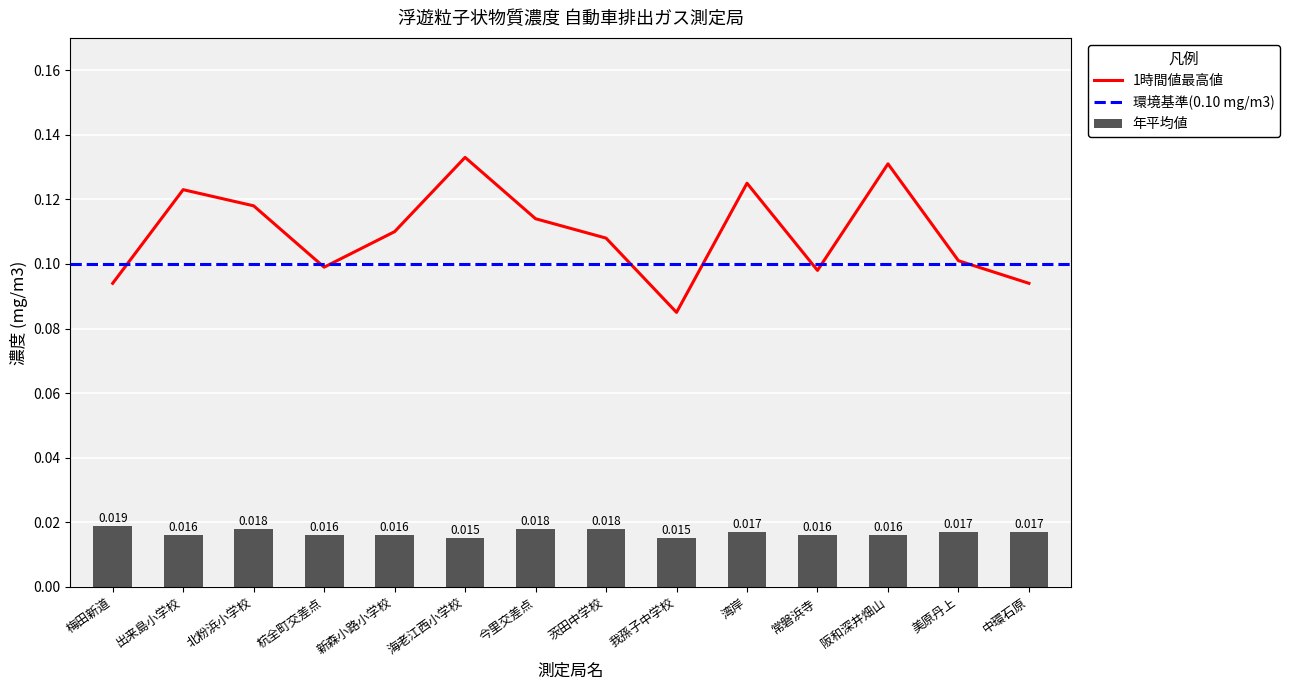

At which category is the sum across all series the highest?

海老江西小学校